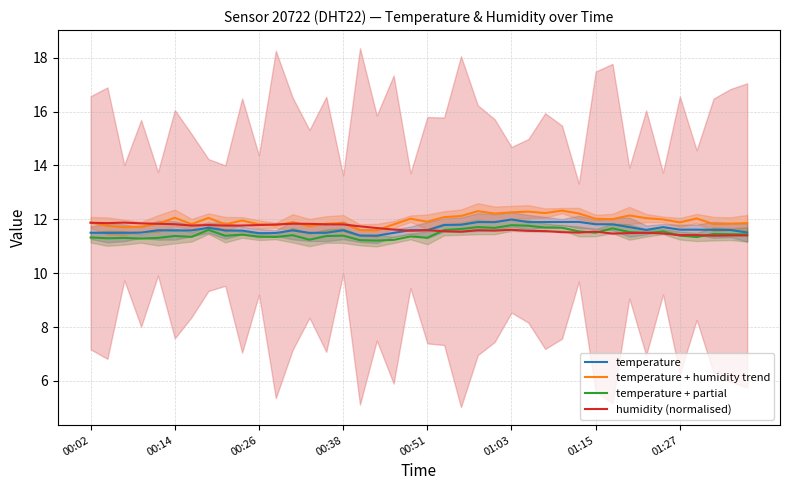

True or false: humidity (normalised) has more than 2 interior local peaks.

True